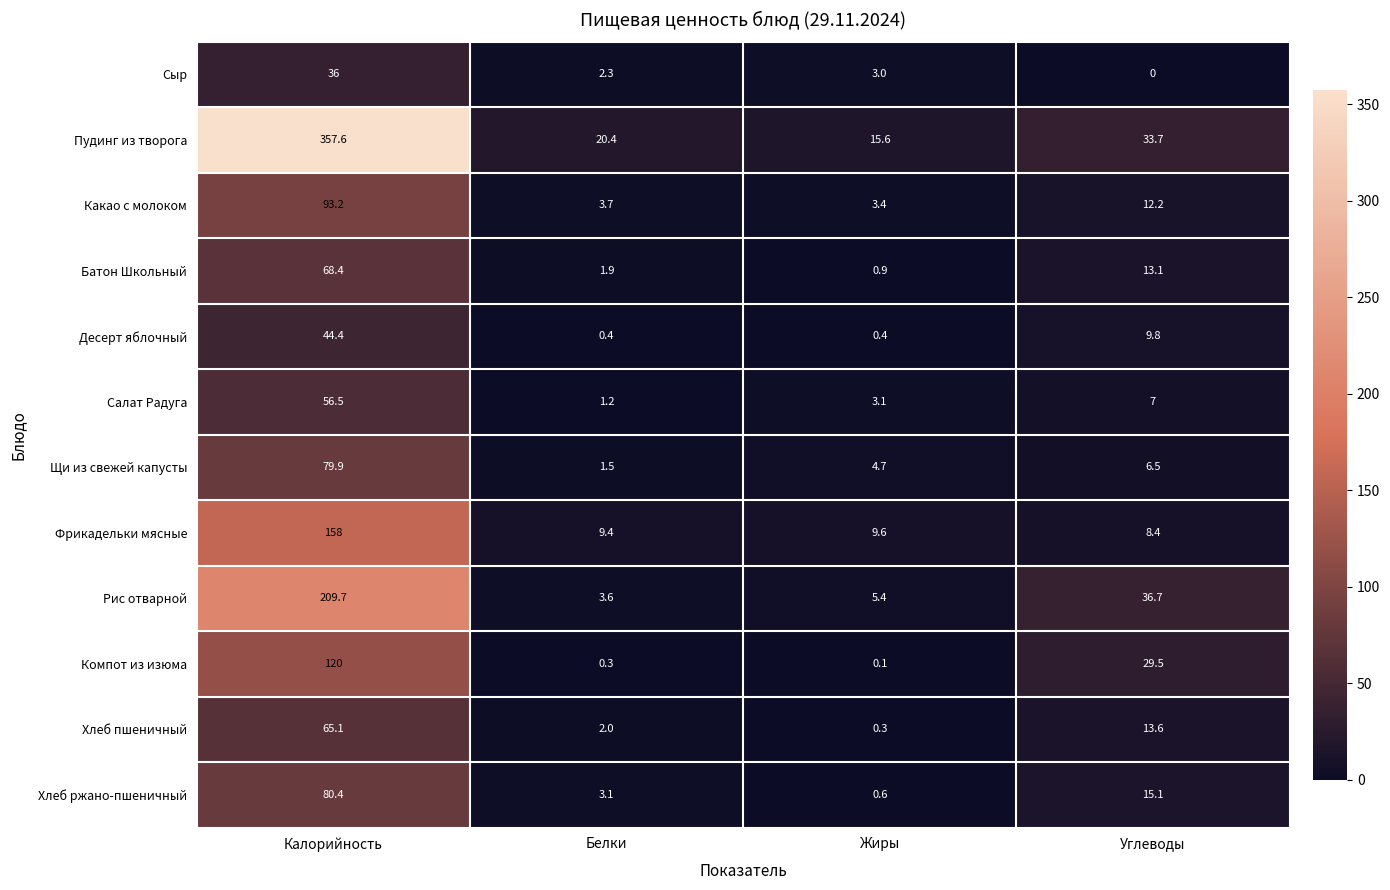

Which category has the lowest value in the Батон Школьный series?

Жиры